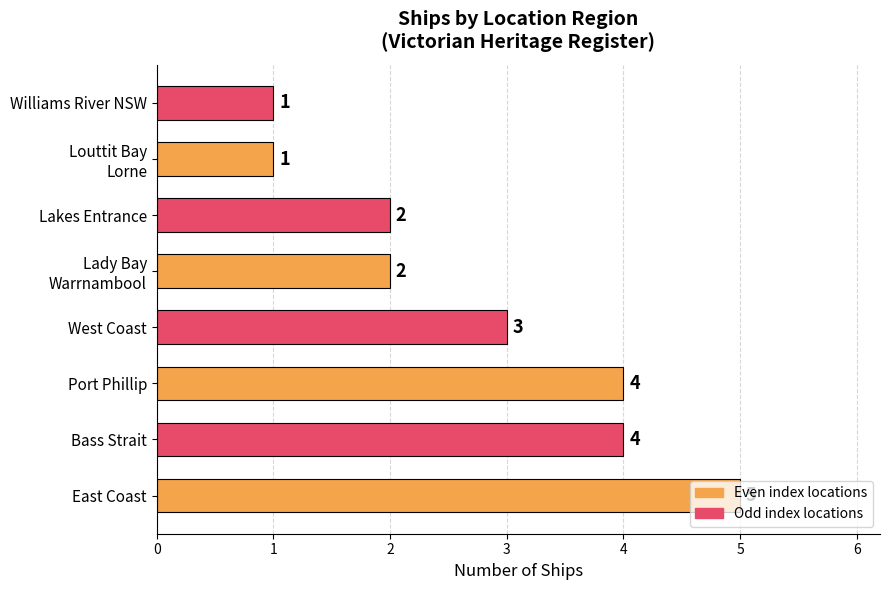

Approximately how many times larger is the value at Port Phillip compared to Bass Strait?

1.0